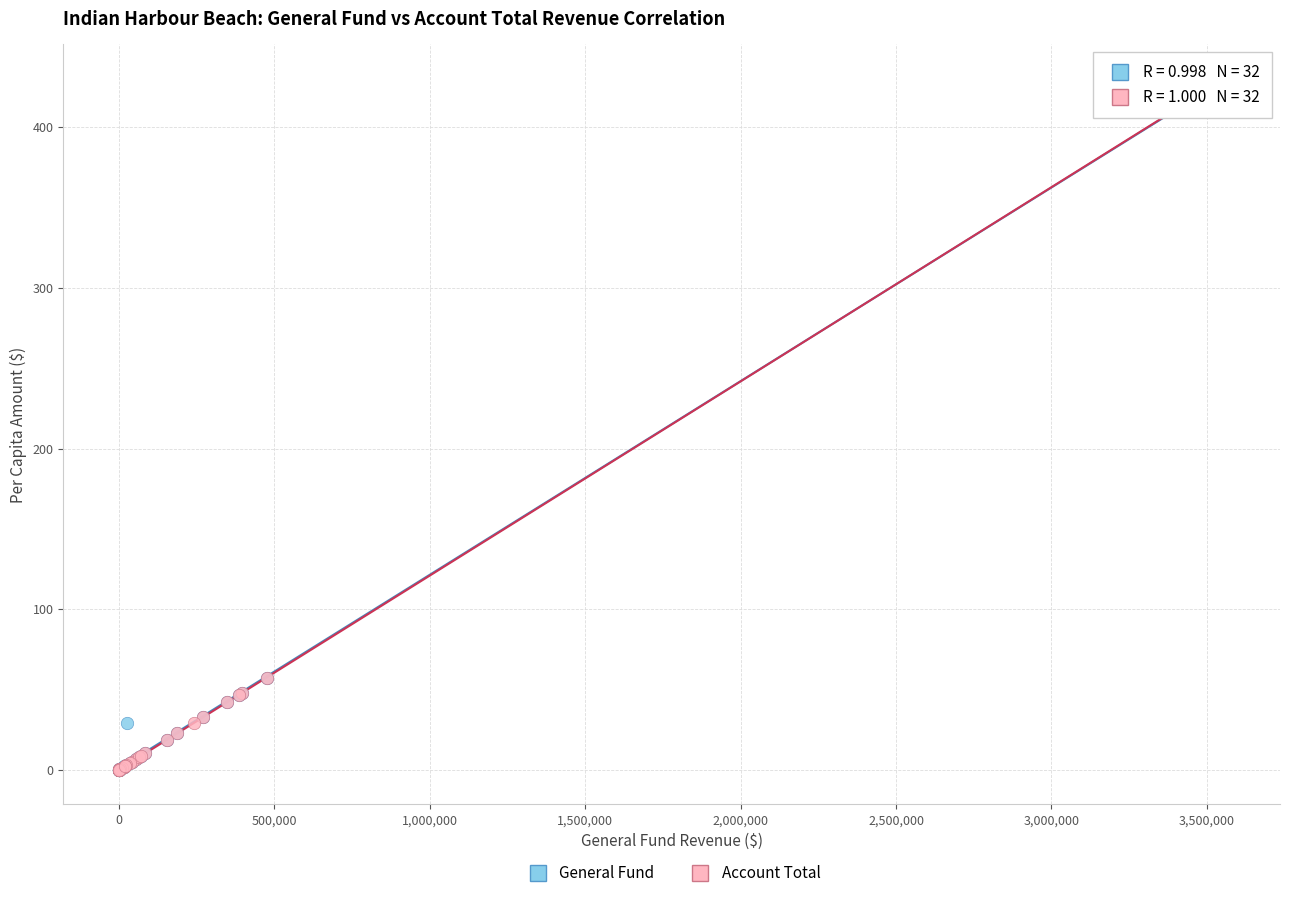

What are all the series names shown in the legend?

General Fund, Account Total